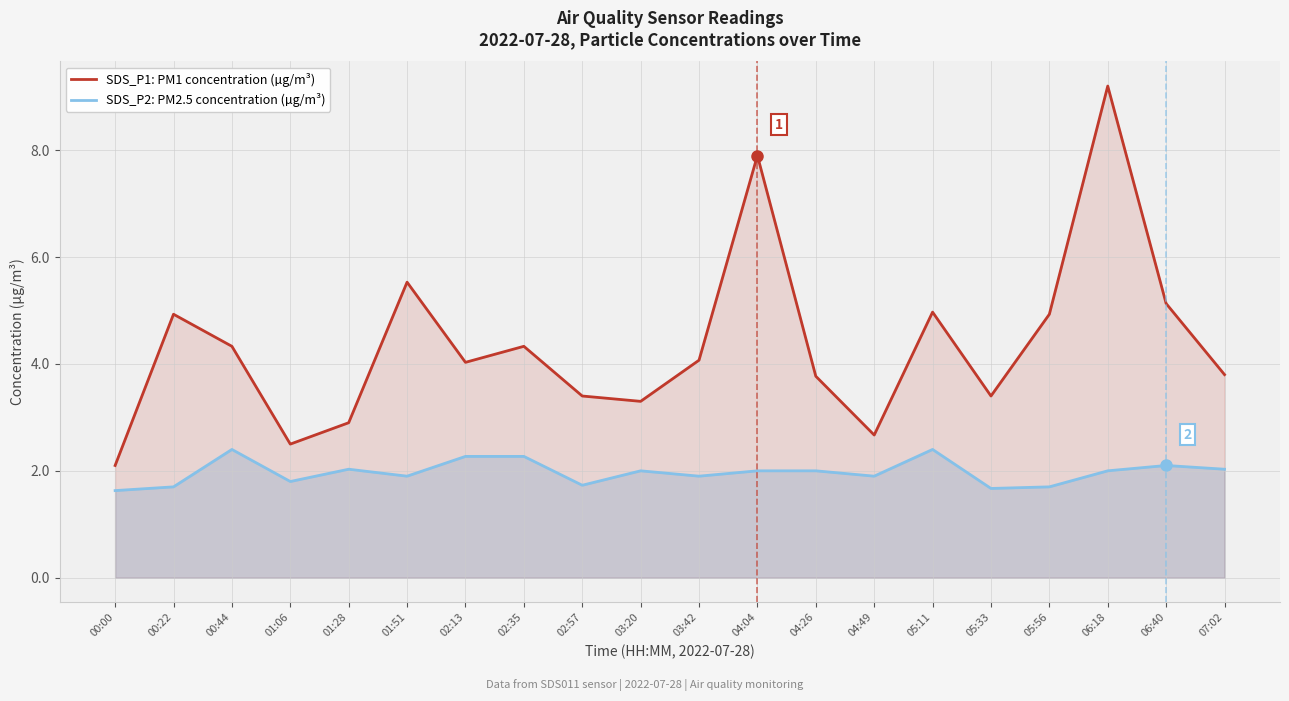

True or false: SDS_P2: PM2.5 concentration (µg/m³) and SDS_P1: PM1 concentration (µg/m³) intersect in this chart.

False